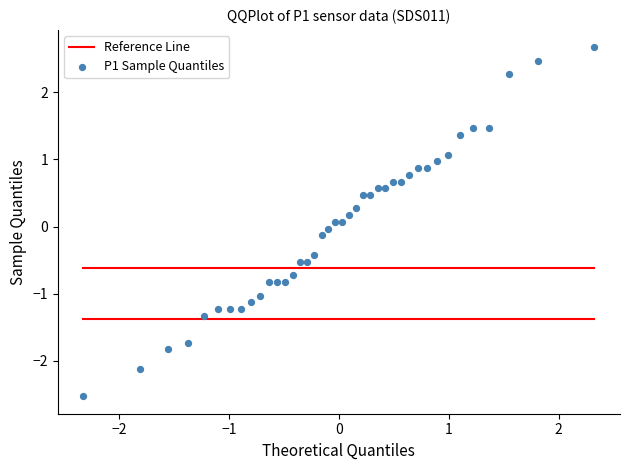

What is the range of Y values (max minus min)?

5.2